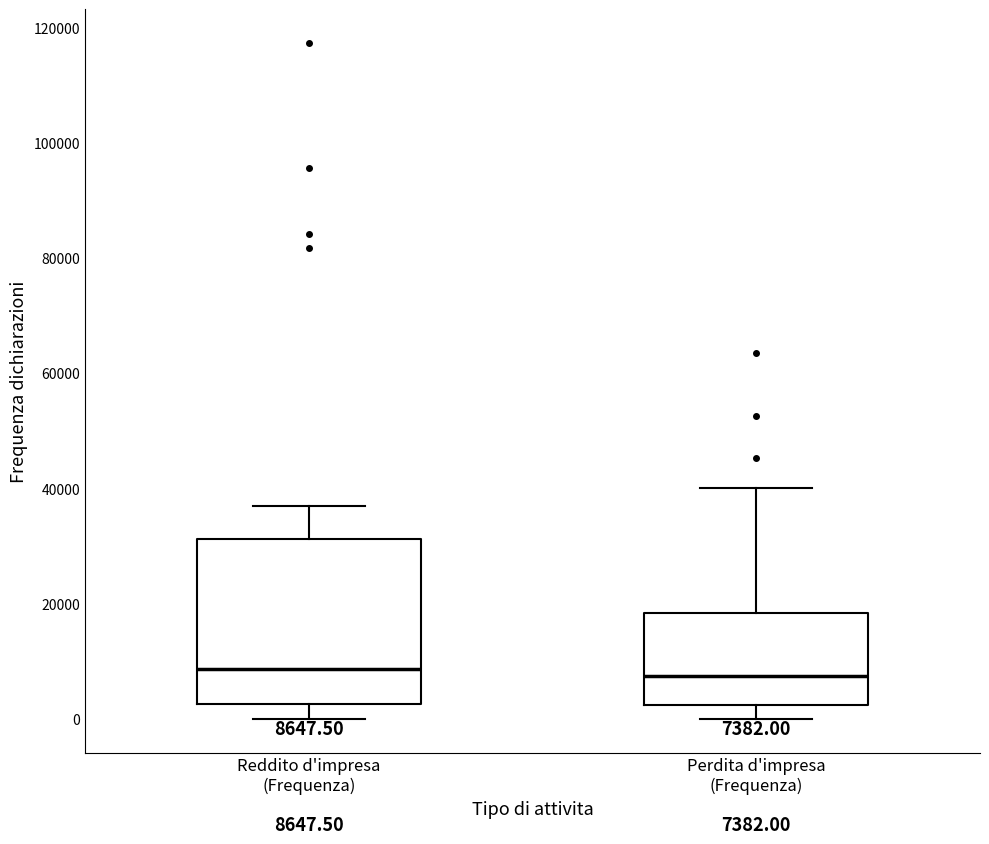

Comparing the boxes themselves (not the whiskers), which one is the tallest?

Reddito d'impresa (Frequenza)